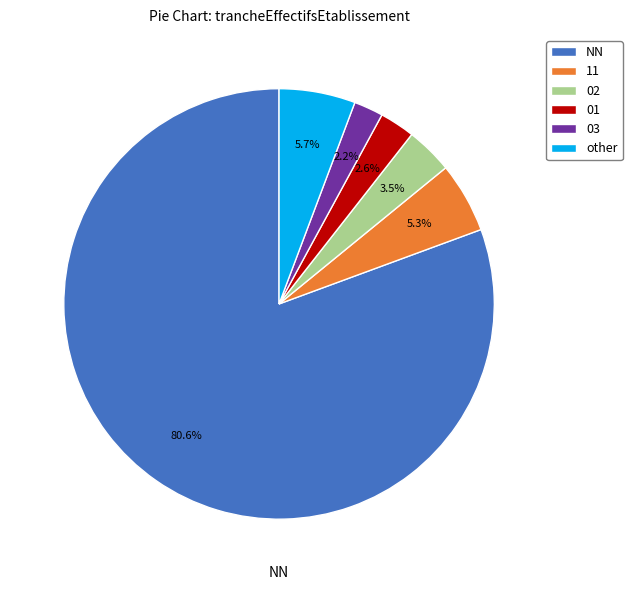

Which slice is the largest?

NN